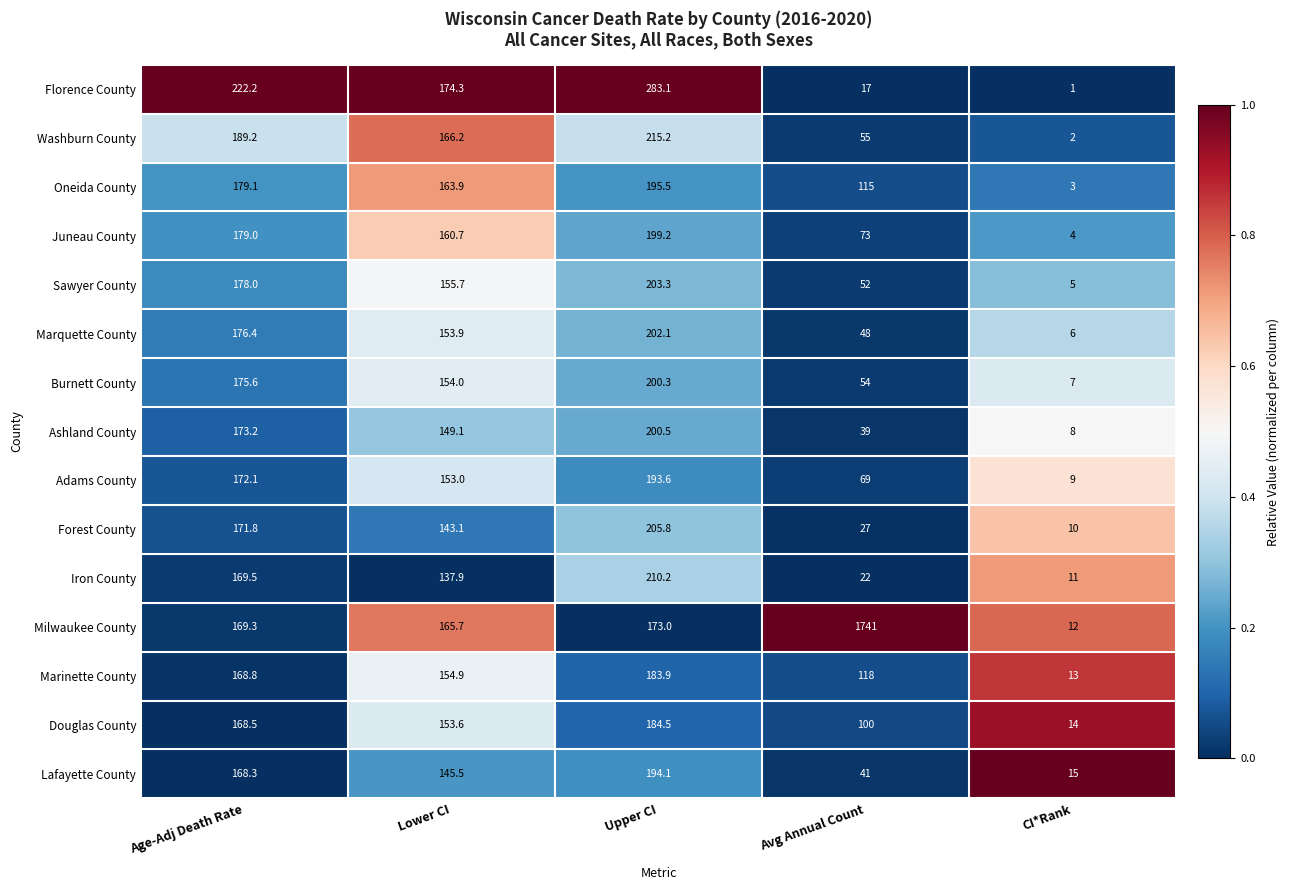

What is the sum of the Florence County values at Upper CI and Age-Adj Death Rate?

505.3